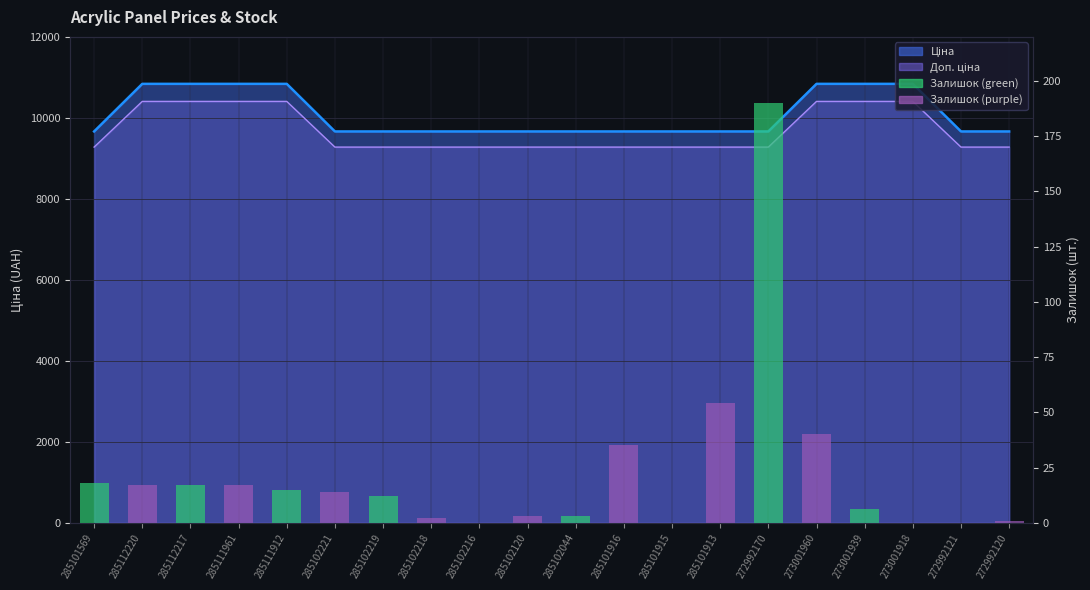

Where does the data first go above 14?

285101569